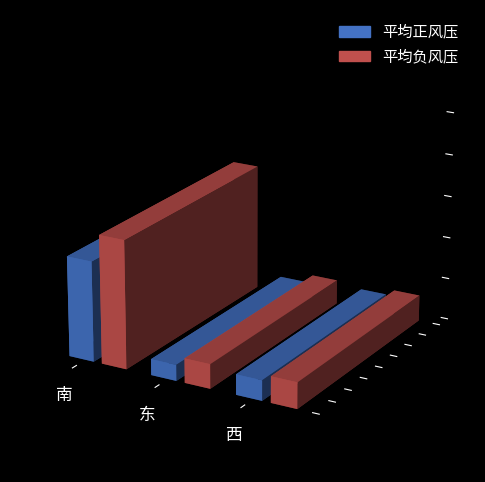

At how many categories does at least one series exceed 0?

3